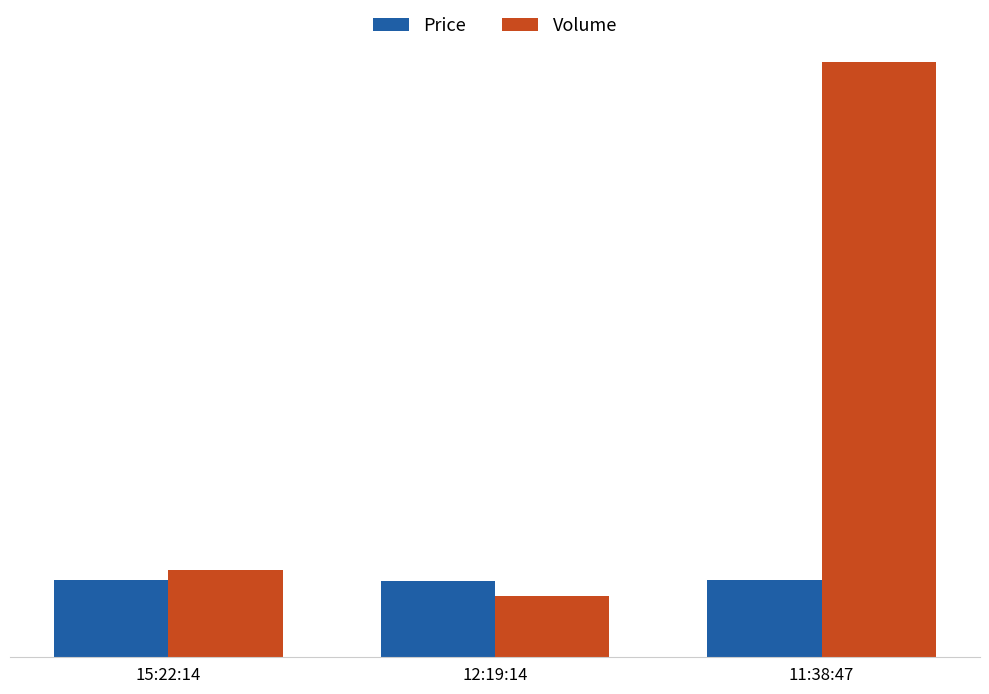

What is the difference between the Volume values at 11:38:47 and 12:19:14?

61.0